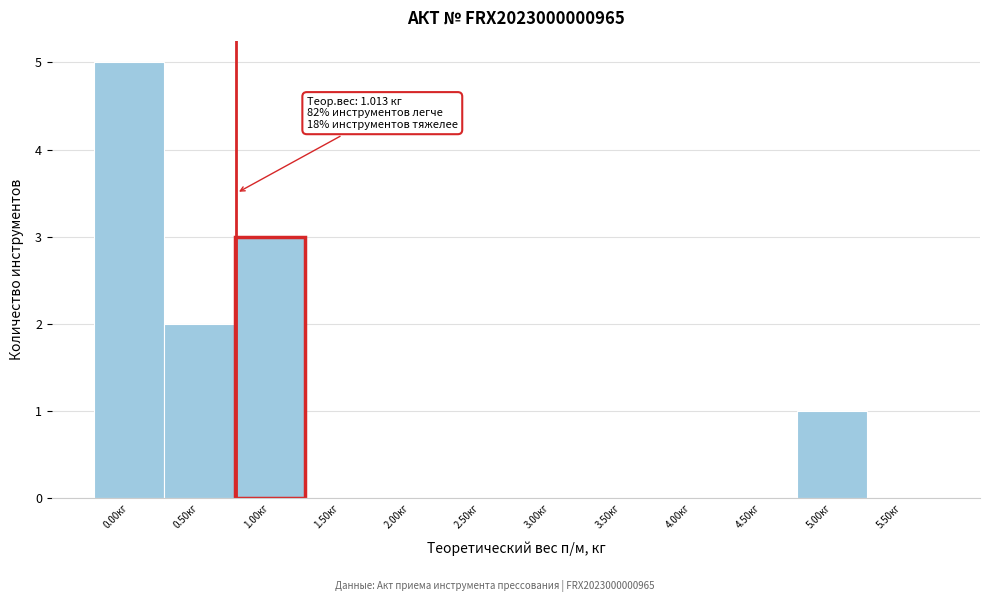

Reading right to left, list all the values displayed in this chart.

5.50кг=0	5.00кг=1	4.50кг=0	4.00кг=0	3.50кг=0	3.00кг=0	2.50кг=0	2.00кг=0	1.50кг=0	1.00кг=3	0.50кг=2	0.00кг=5